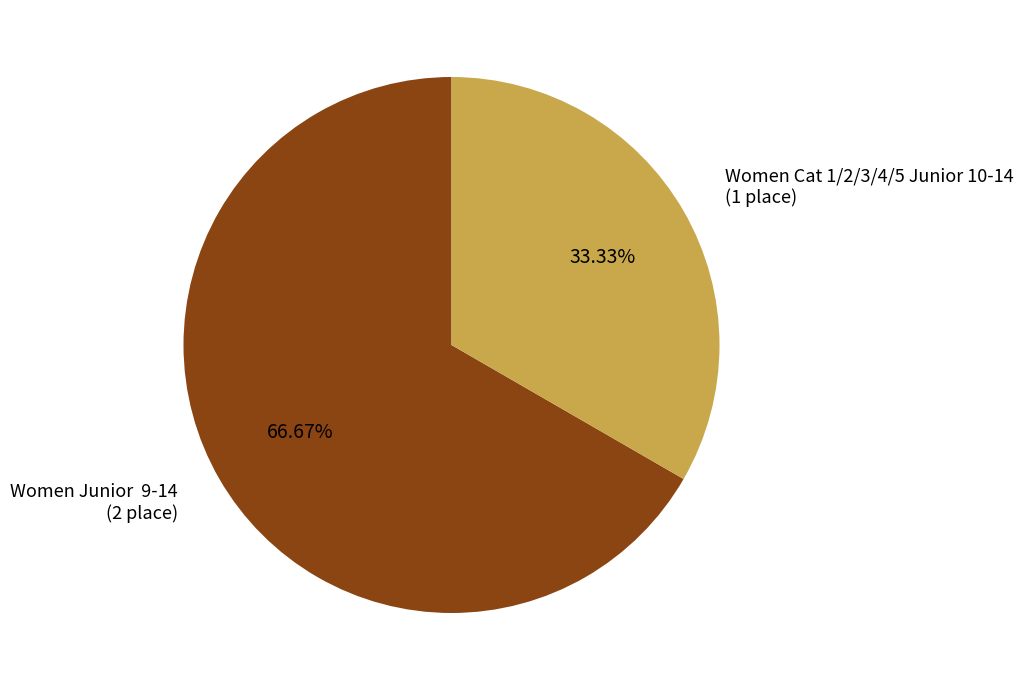

Approximately how many times larger is the value at Women Junior 9-14 (2 place) compared to Women Cat 1/2/3/4/5 Junior 10-14 (1 place)?

2.0